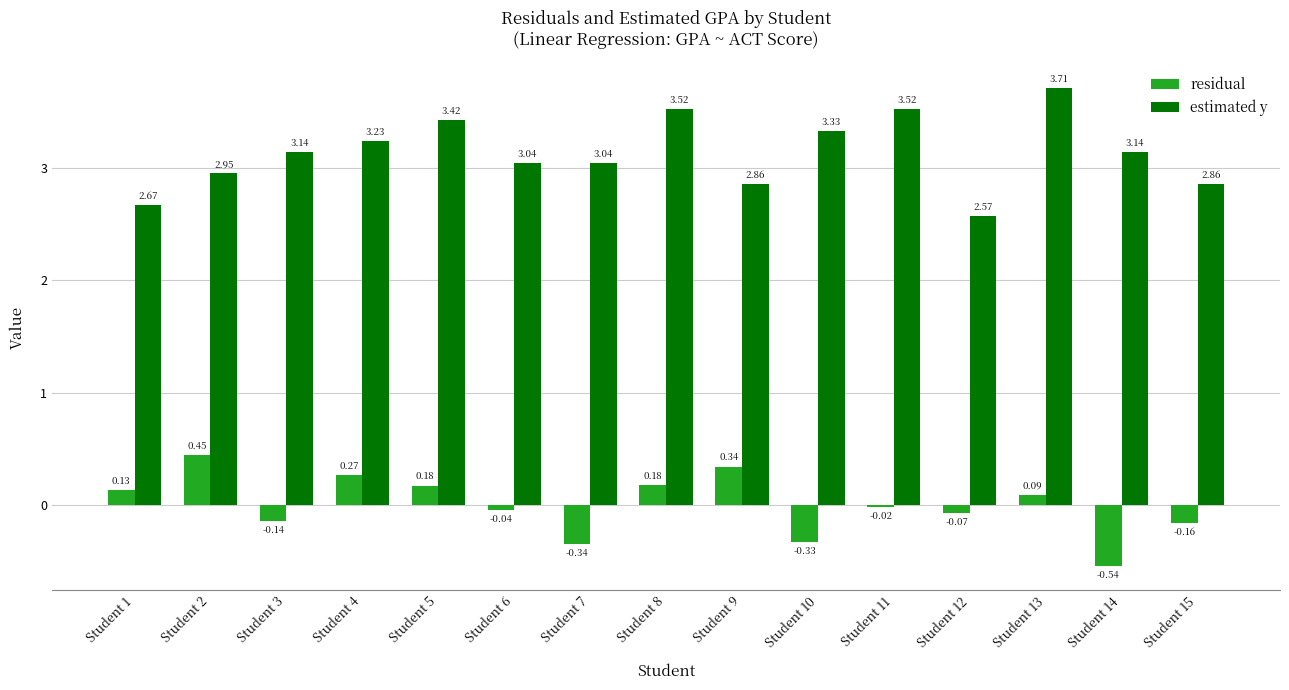

Which category has the highest value in the estimated y series?

Student 13